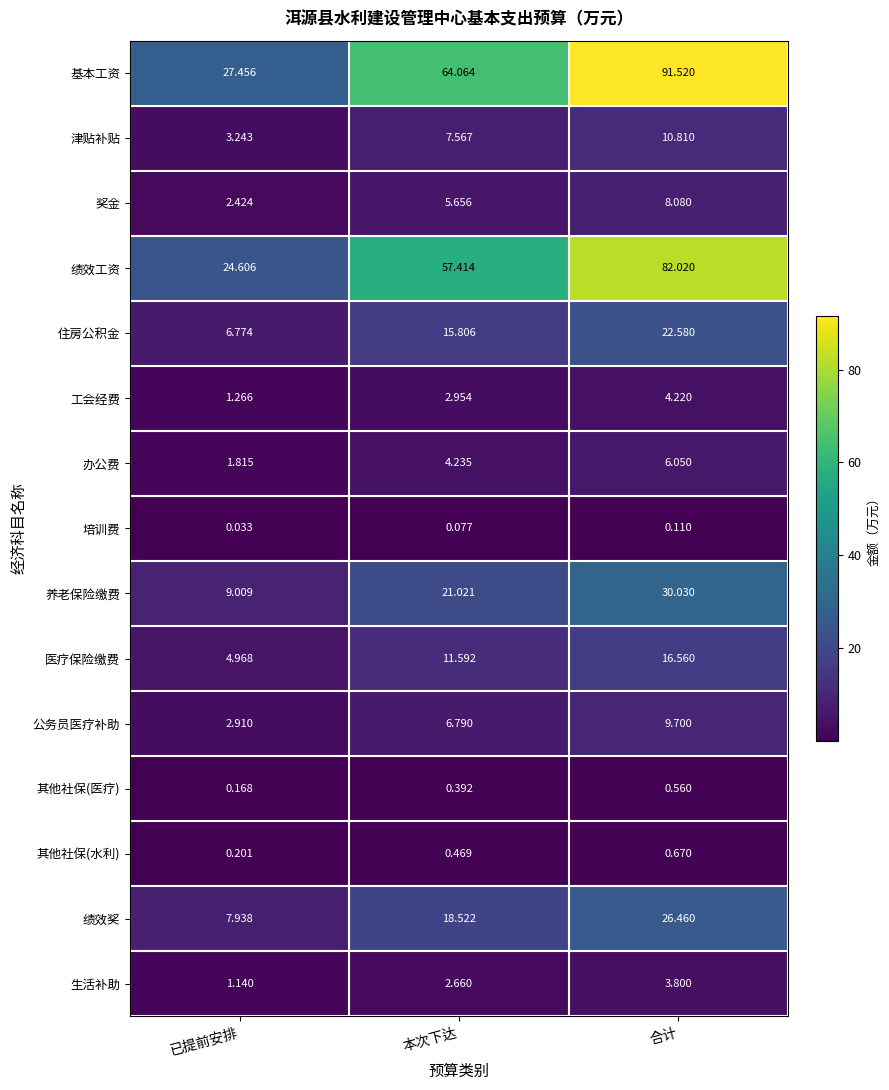

At 合计, list the series in order from largest to smallest.

基本工资, 绩效工资, 养老保险缴费, 绩效奖, 住房公积金, 医疗保险缴费, 津贴补贴, 公务员医疗补助, 奖金, 办公费, 工会经费, 生活补助, 其他社保(水利), 其他社保(医疗), 培训费